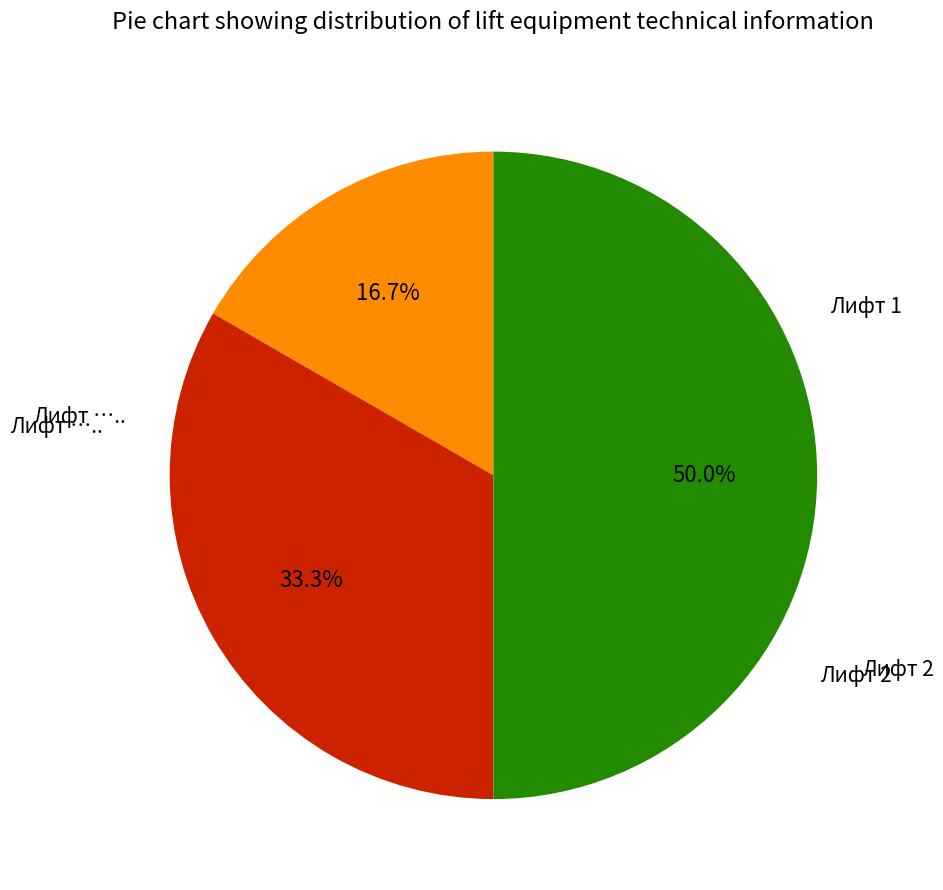

The Лифт 1 slice represents 2% of the pie. True or false?

False